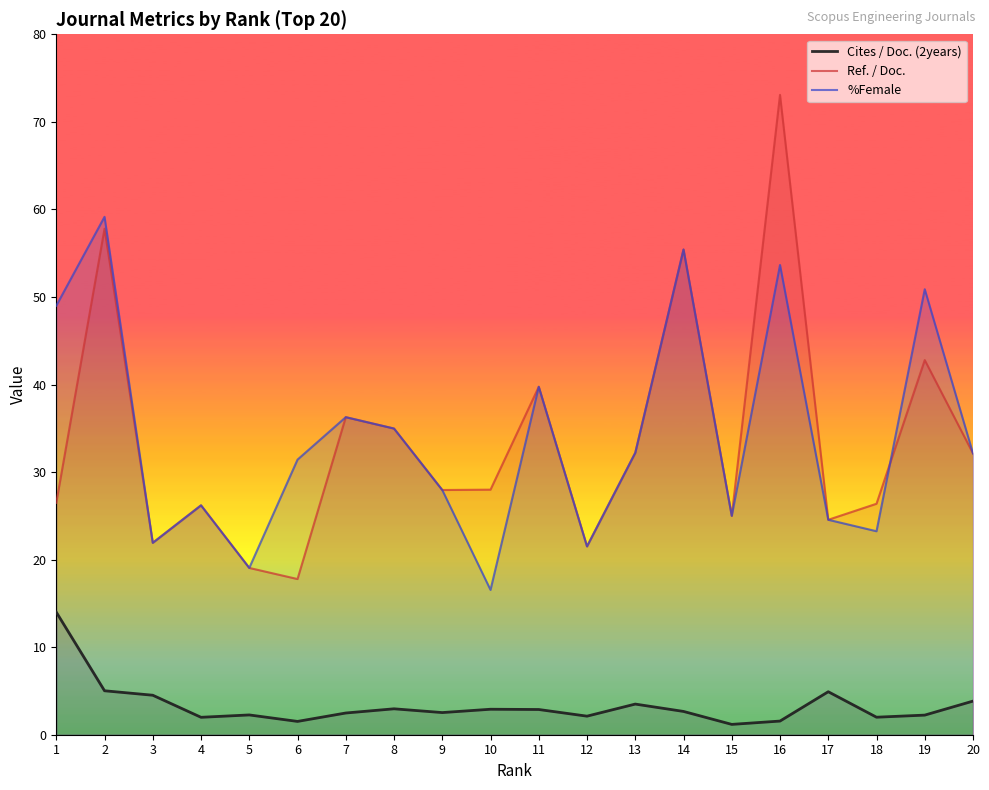

In Cites / Doc. (2years), how many points are lower than both neighbors (excluding endpoints)?

6